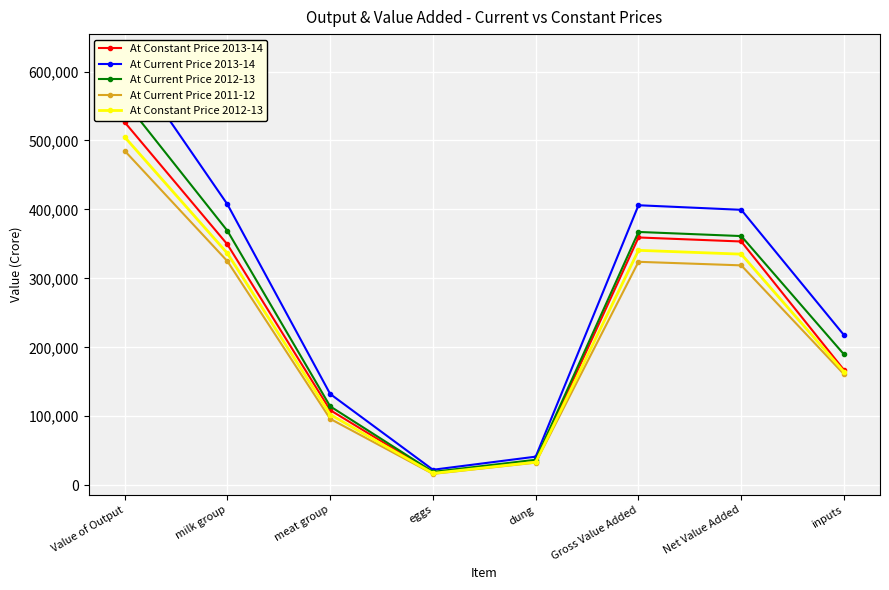

Is the value of At Current Price 2011-12 at Gross Value Added greater than the value of At Current Price 2013-14 at milk group?

No